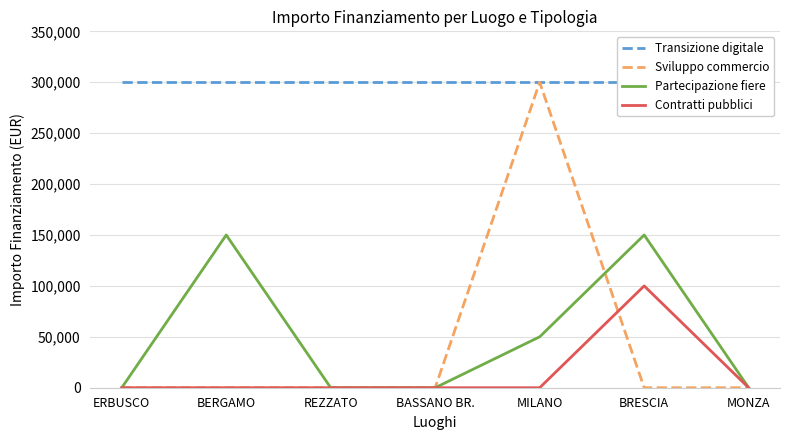

What is the maximum value for Transizione digitale?

300000